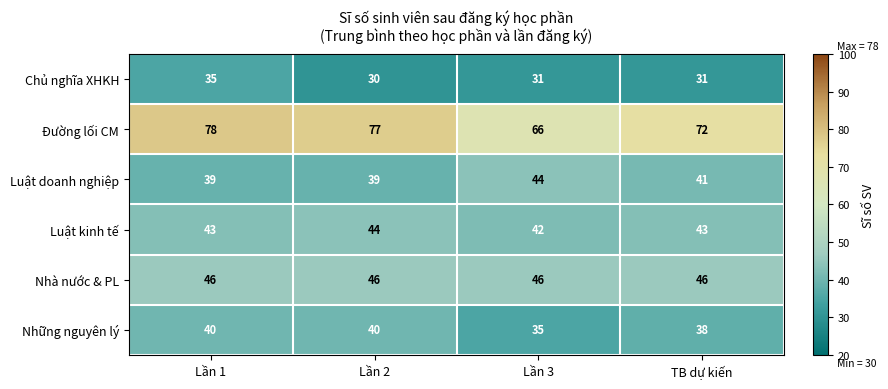

Reading left to right, extract all data points from this chart.

Chủ nghĩa XHKH: Lần 1=35	Lần 2=30	Lần 3=31	TB dự kiến=31
Đường lối CM: Lần 1=78	Lần 2=77	Lần 3=66	TB dự kiến=72
Luật doanh nghiệp: Lần 1=39	Lần 2=39	Lần 3=44	TB dự kiến=41
Luật kinh tế: Lần 1=43	Lần 2=44	Lần 3=42	TB dự kiến=43
Nhà nước & PL: Lần 1=46	Lần 2=46	Lần 3=46	TB dự kiến=46
Những nguyên lý: Lần 1=40	Lần 2=40	Lần 3=35	TB dự kiến=38